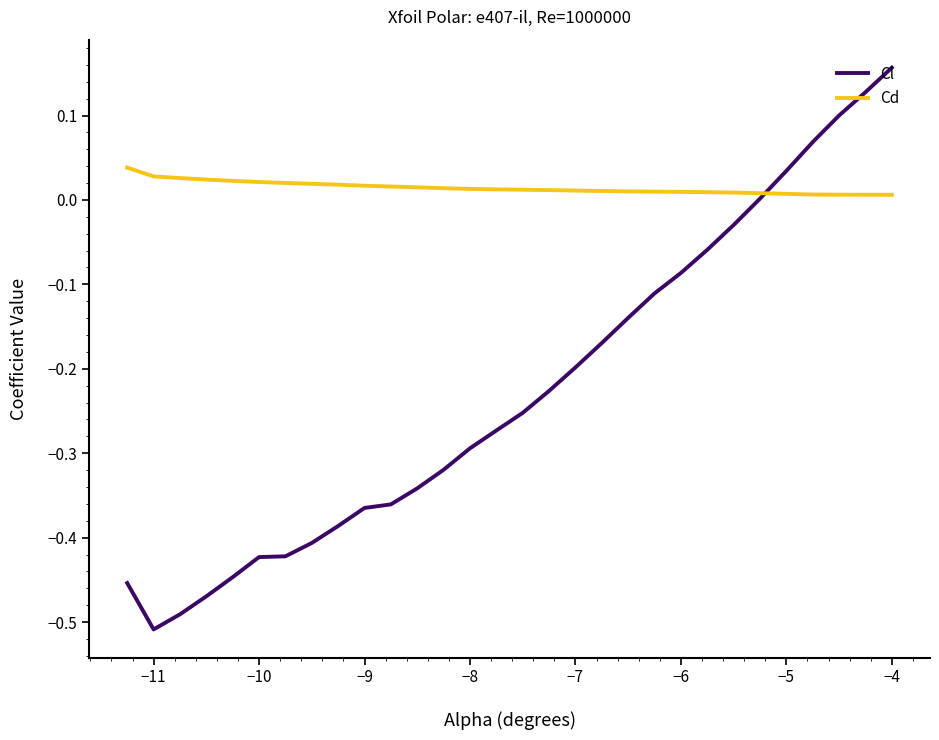

Rank the series by their maximum value, from lowest to highest.

Cd, Cl